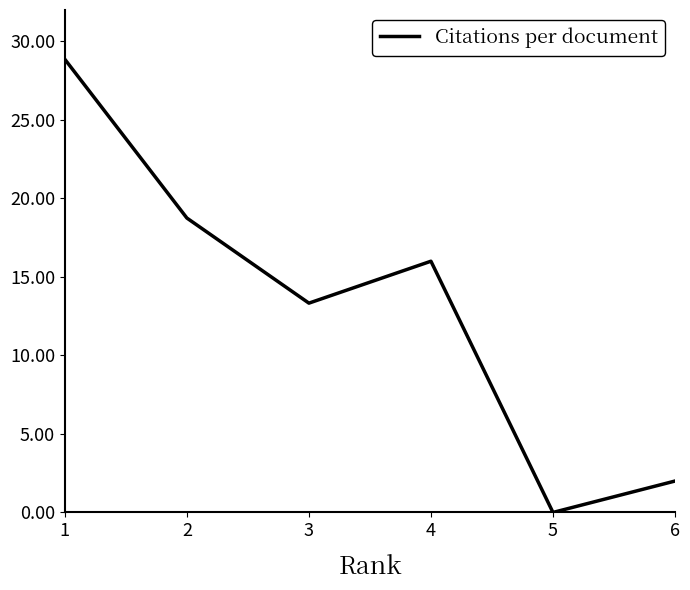

Is it true that the value at 4 is -9.0?

False